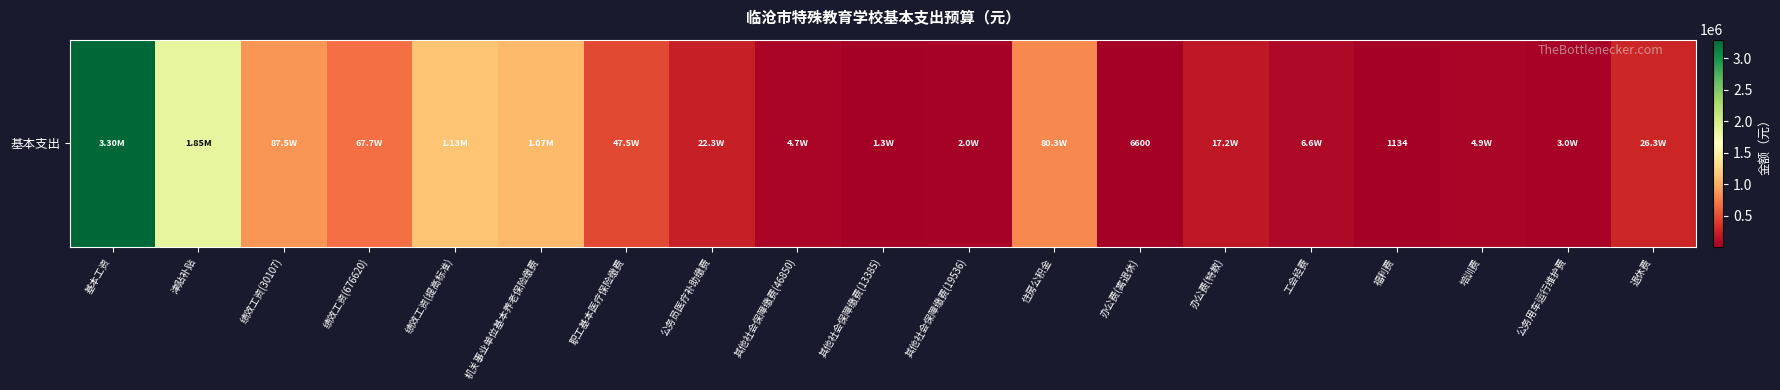

Where does the data first go above 222567?

基本工资